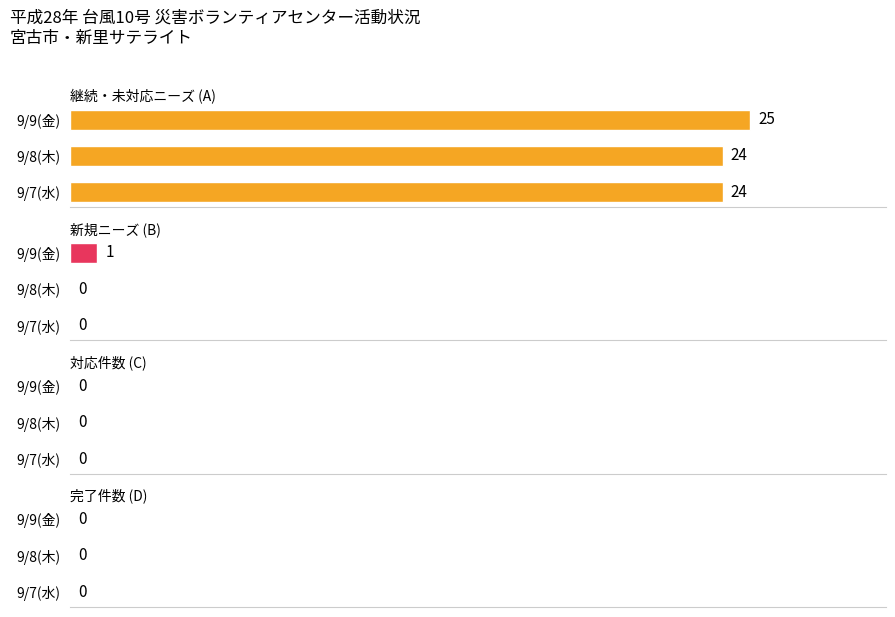

Between 0 and 5, which series saw the biggest shift?

継続・未対応ニーズ (A)